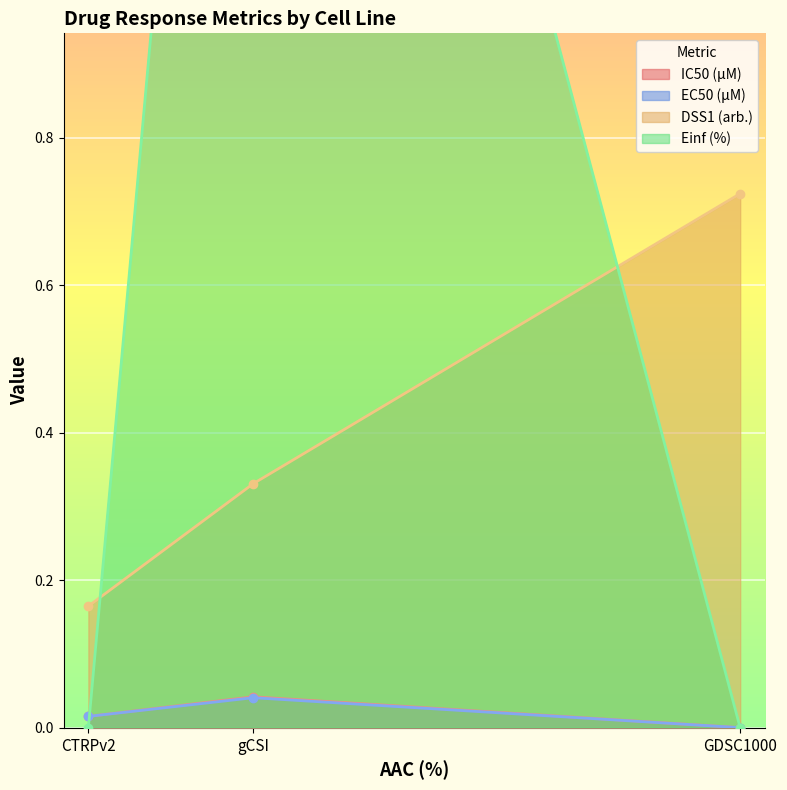

Which category has the highest value in the EC50 (µM) series?

gCSI